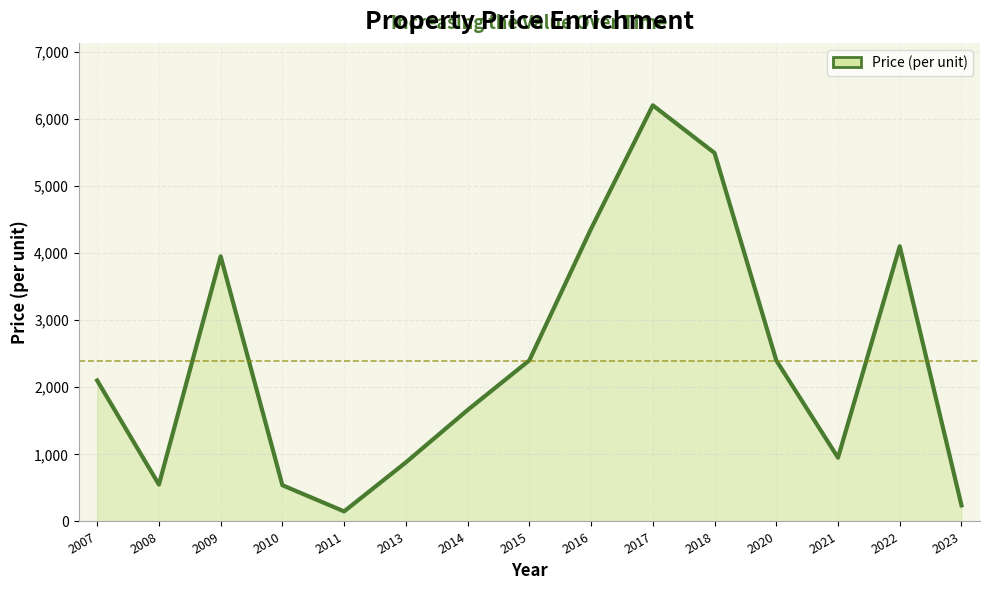

What is the change in value from 2015 to 2018?

+3090